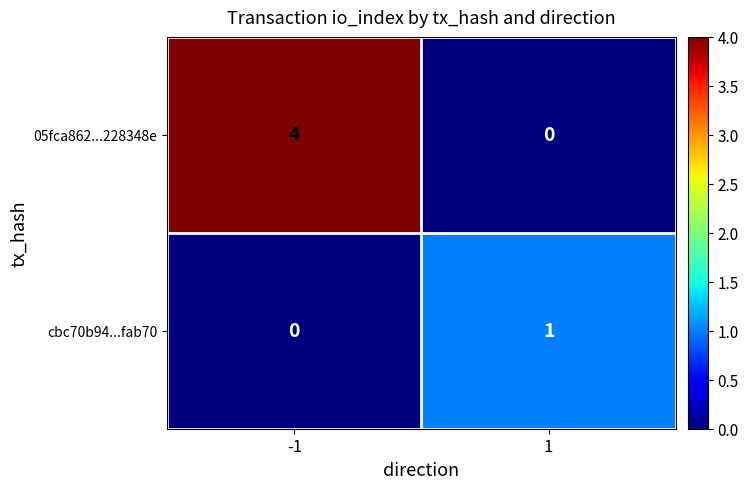

What is the total value across all series at 1?

1